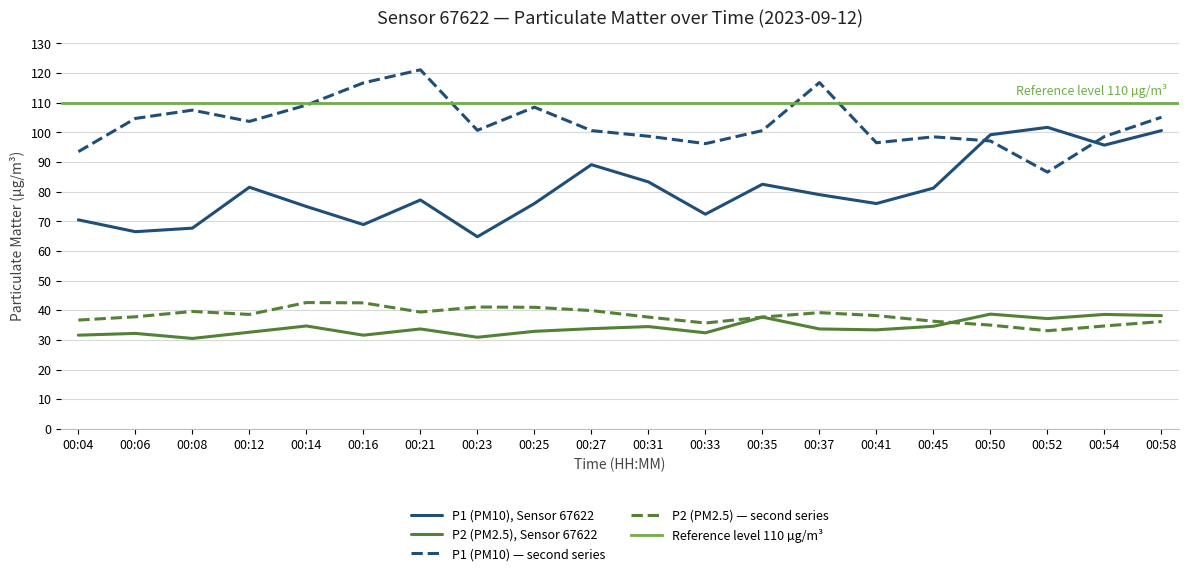

Where is P2 nearest to the value 34?

00:27